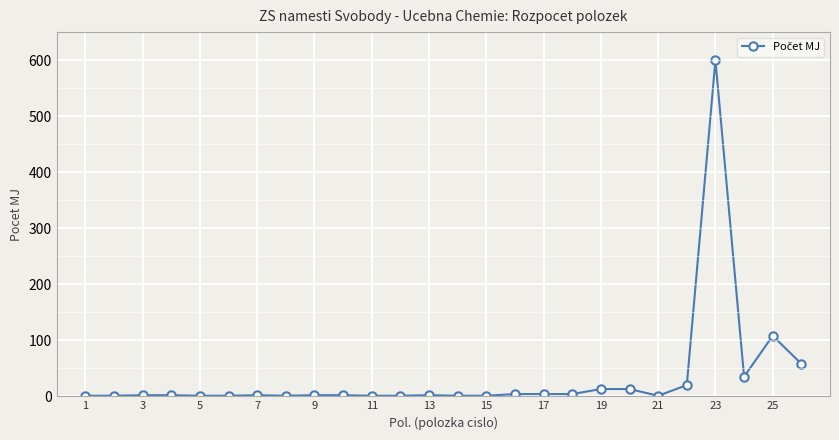

What is the greatest value displayed?

600